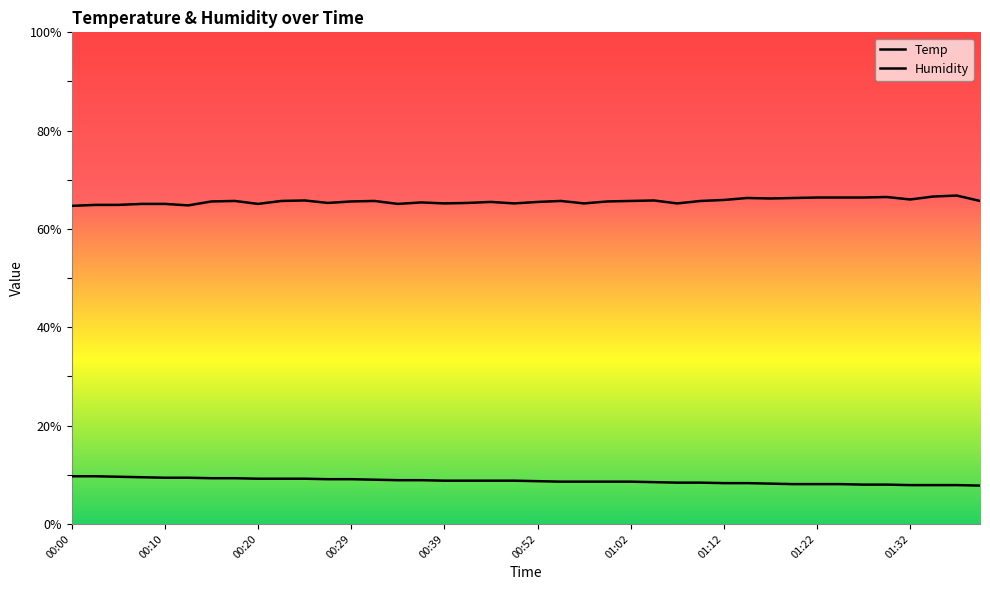

At which label does Humidity reach its minimum?

00:00